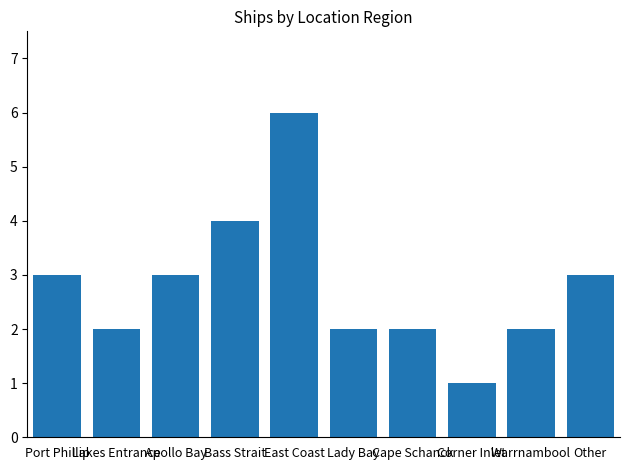

What is the smallest value displayed?

1